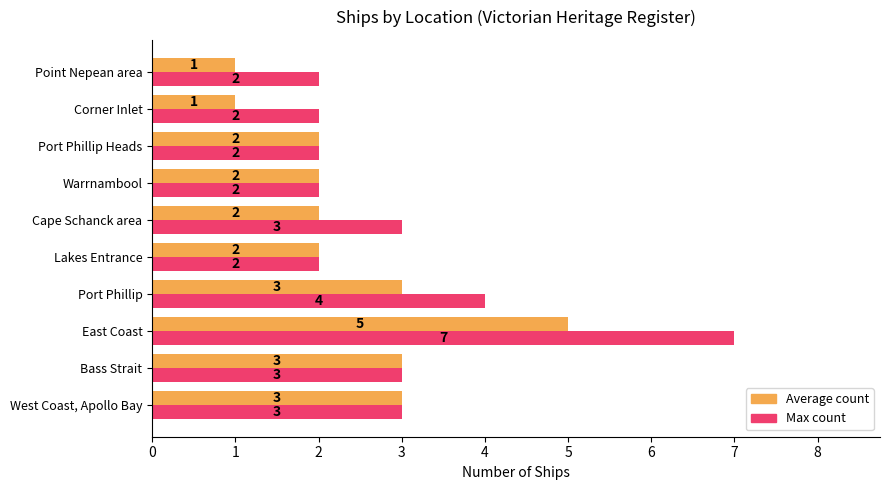

What is the approximate value of Max count at Cape Schanck area?

3